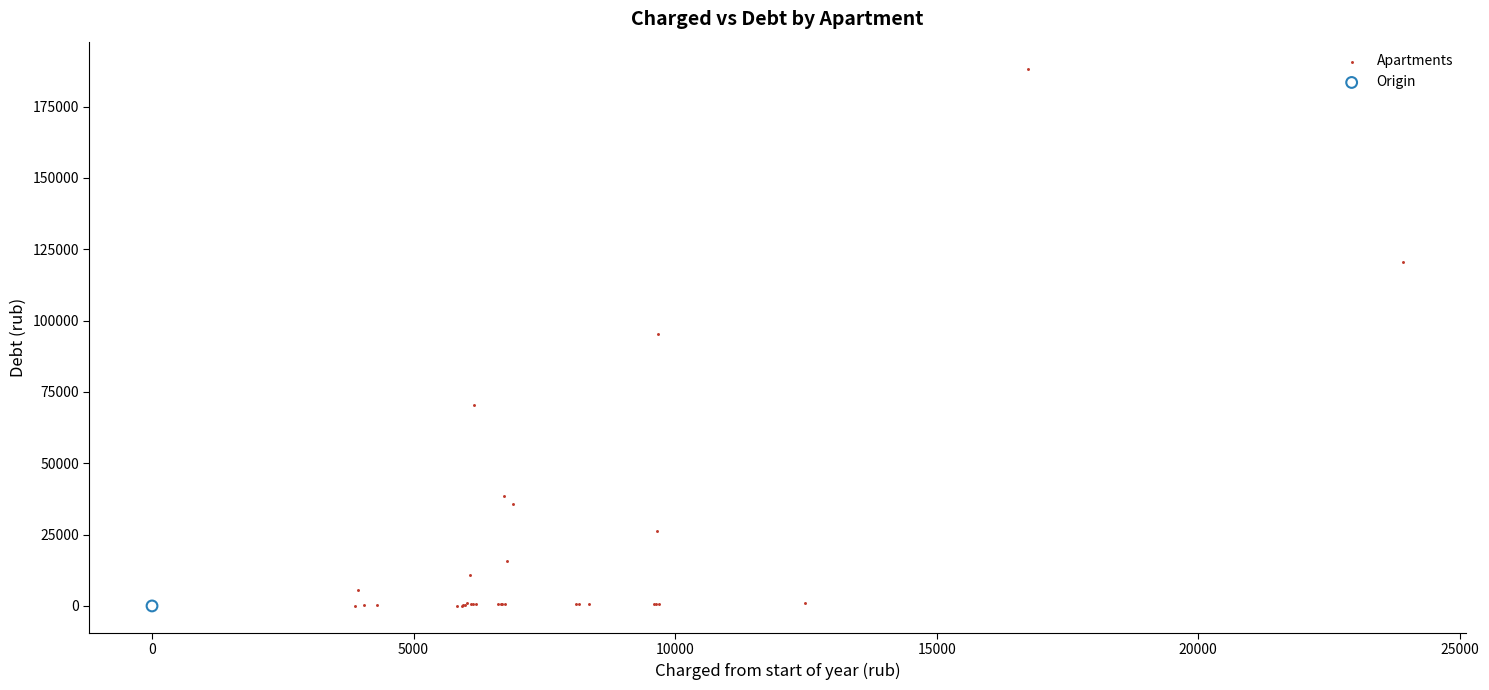

What are all the series names shown in the legend?

Apartments, Origin